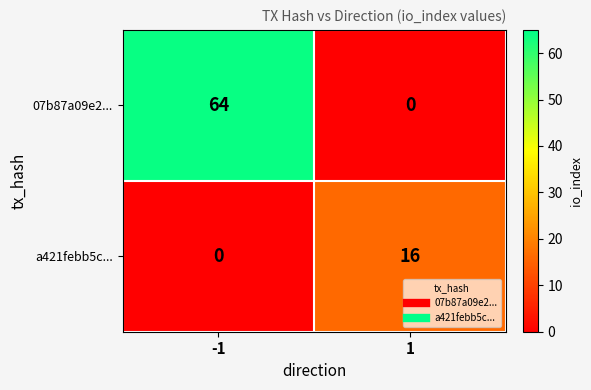

What is the difference between the highest and lowest values at 1?

16